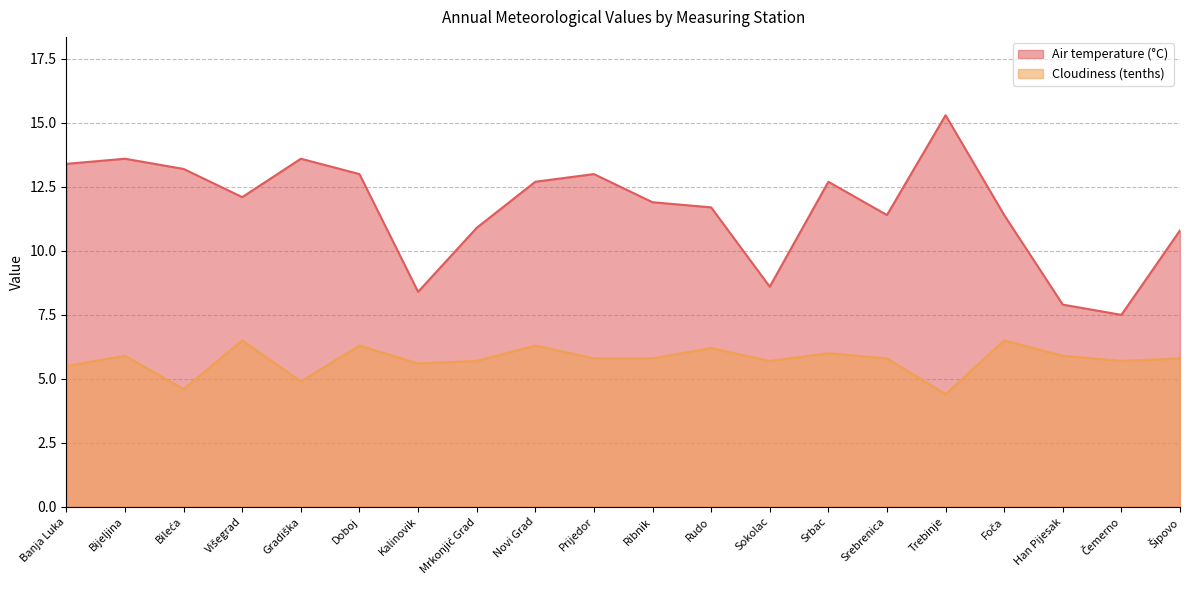

Which series has the largest range (max minus min)?

Air temperature (°C)